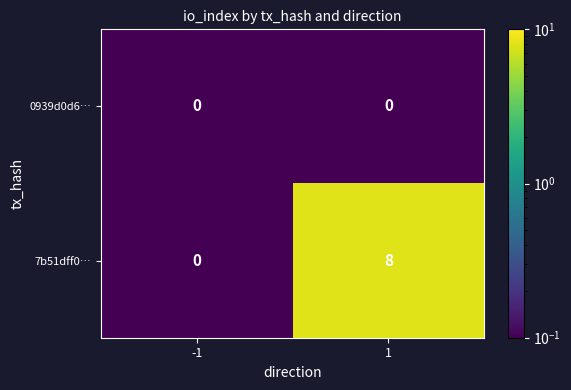

The value of 7b51dff0… at 1 is 5. True or false?

False